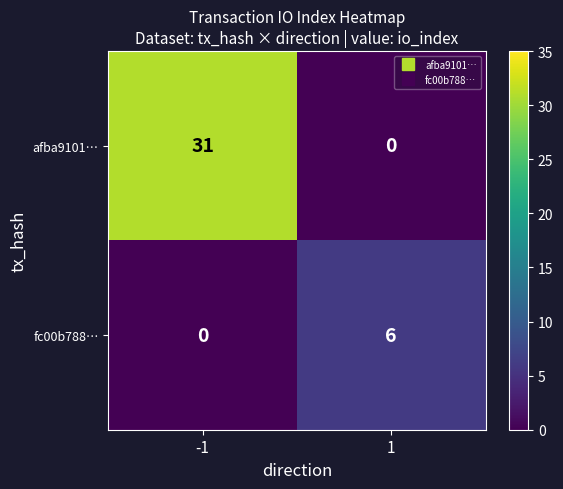

Rank the series by their maximum value, from highest to lowest.

afba9101…, fc00b788…